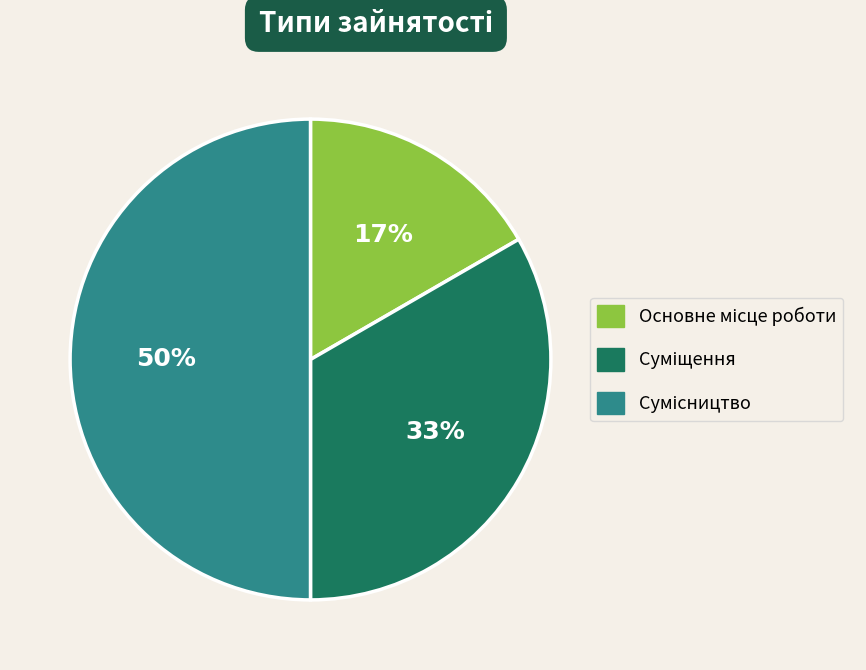

To the nearest percent, what is the difference between the largest and smallest slice percentages?

33%